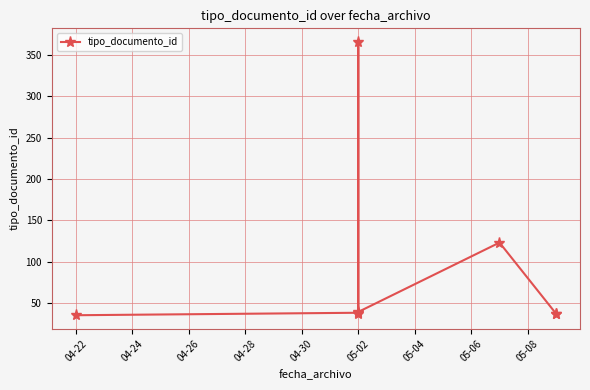

What is the value of the 4th point from the left?

366